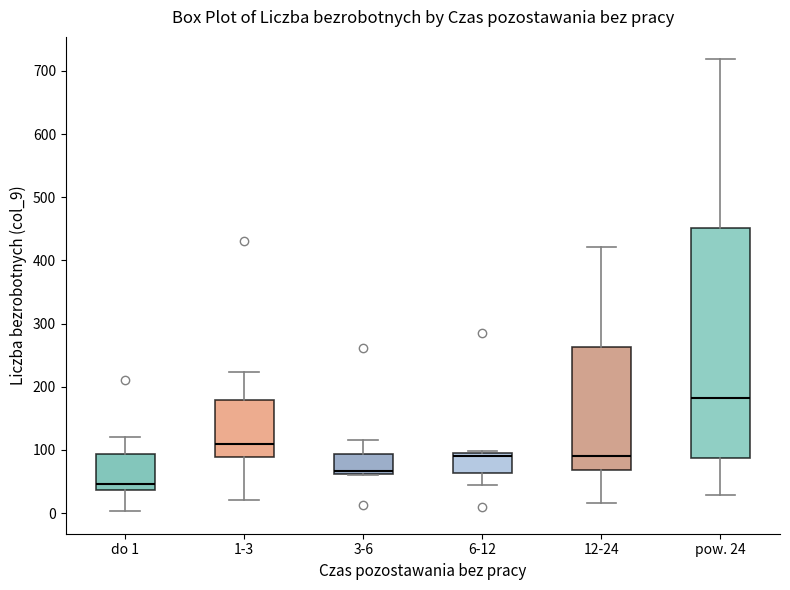

Reading left to right, read every box against the y-axis: the position of its median line, the range the box covers, and the ends of its whiskers. The values are not printed on the chart, so give them approximately, as read against the axis.

do 1: median 50, box 40 to 90, whiskers 0 to 120
1-3: median 110, box 90 to 180, whiskers 20 to 220
3-6: median 70, box 60 to 90, whiskers 60 to 120
6-12: median 90, box 60 to 100, whiskers 40 to 100
12-24: median 90, box 70 to 260, whiskers 20 to 420
pow. 24: median 180, box 90 to 450, whiskers 30 to 720